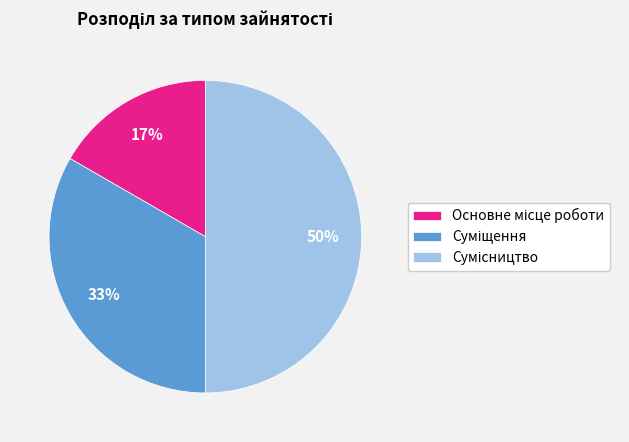

To the nearest percent, what is the average slice percentage?

33%